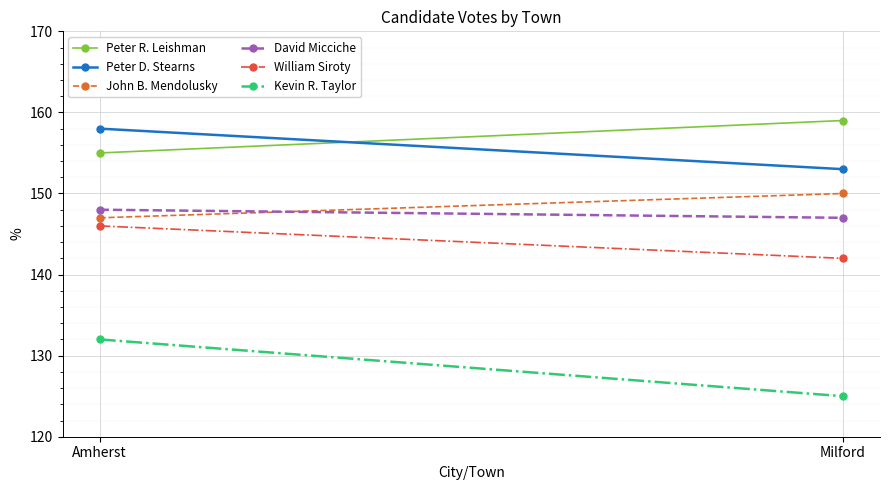

Which category has the lowest value in the David Micciche series?

Milford